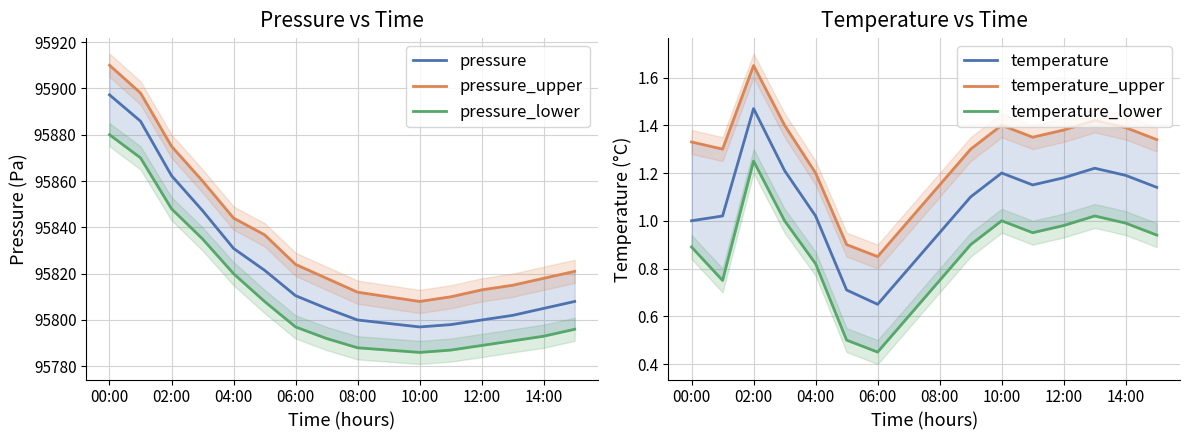

How many lines are shown in the chart?

6